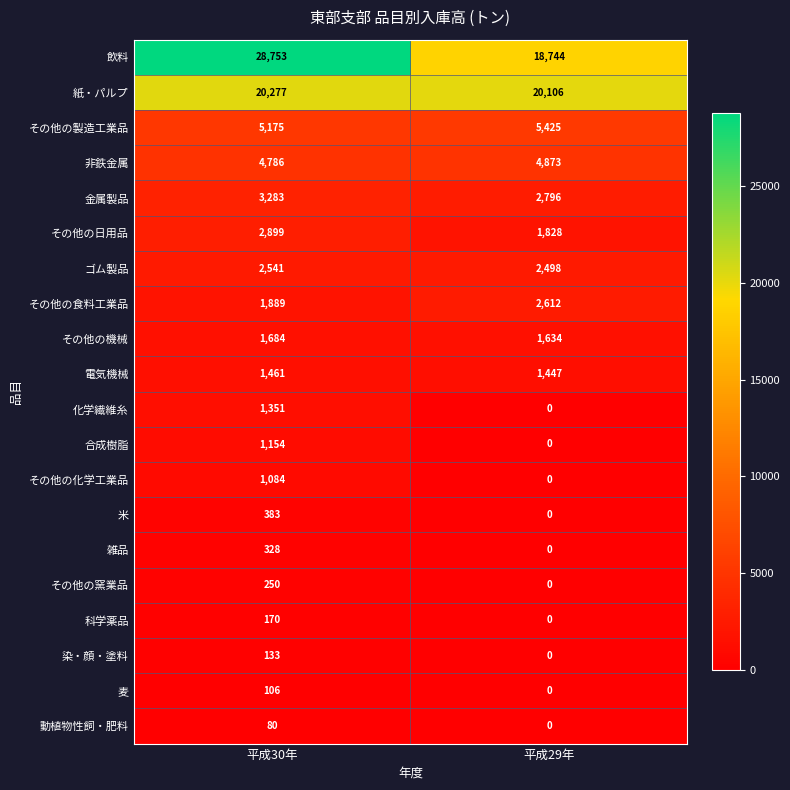

The value of その他の機械 at 平成29年 is 1634. True or false?

True